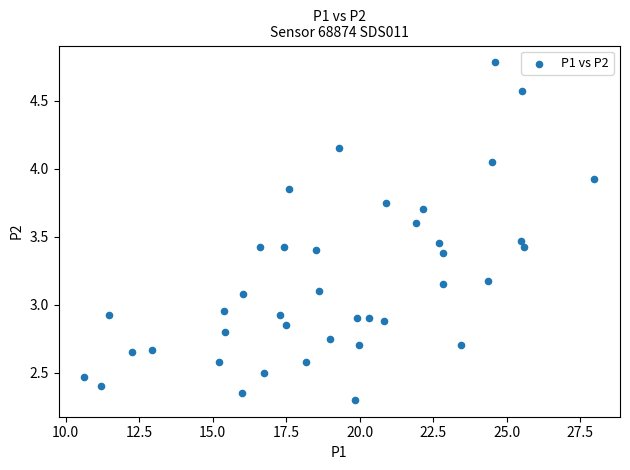

What is the range of X values (max minus min)?

17.4